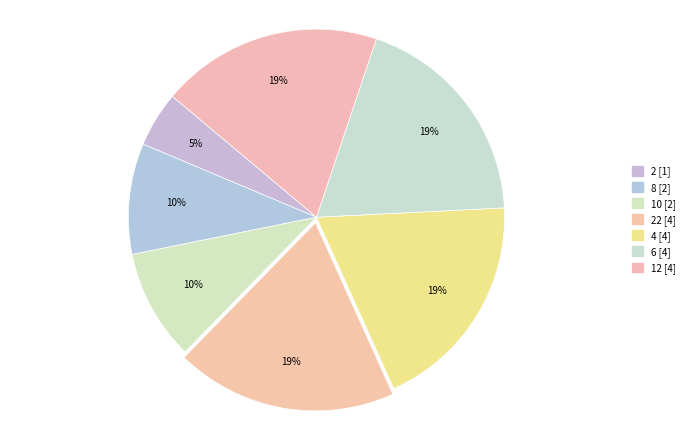

Does any single category account for the majority?

No